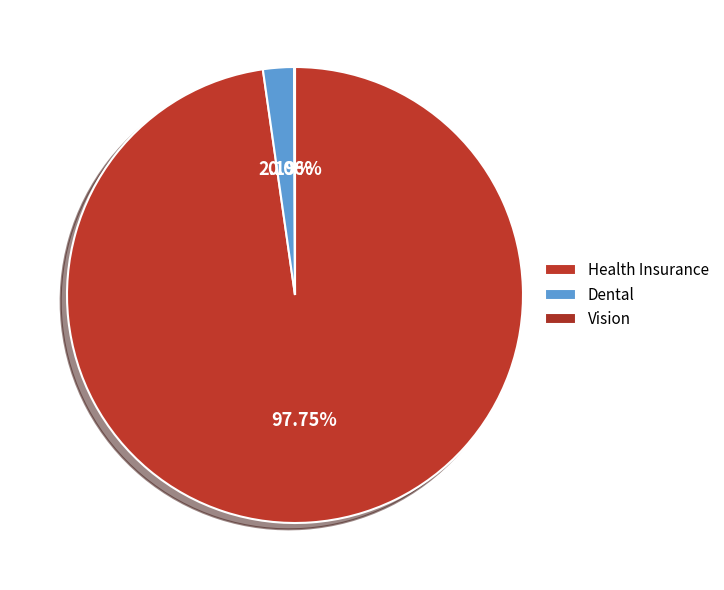

What is the change in value from Health Insurance to Dental?

-16149.8